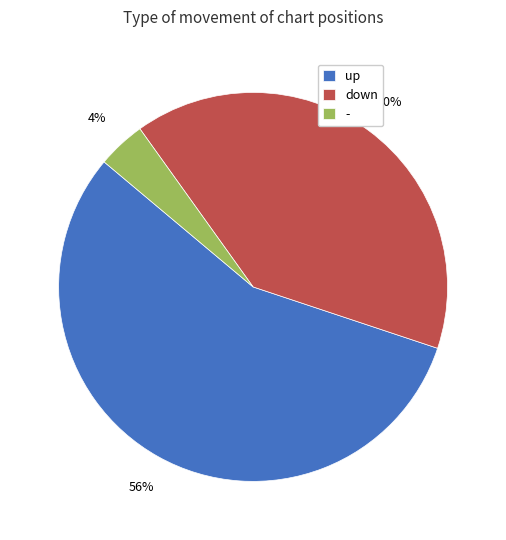

Is it true that - is 16% of the pie?

False